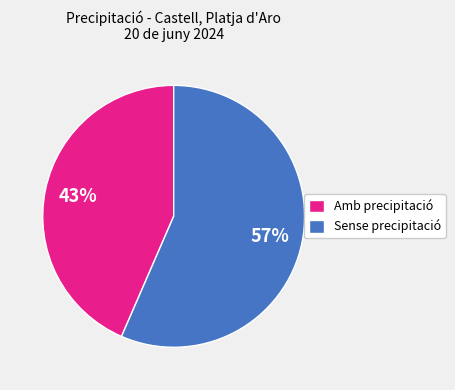

Is it true that Amb precipitació is 36% of the pie?

False